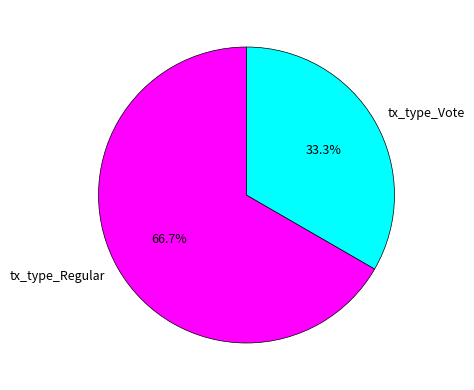

Which category has the biggest portion of the pie?

tx_type_Regular